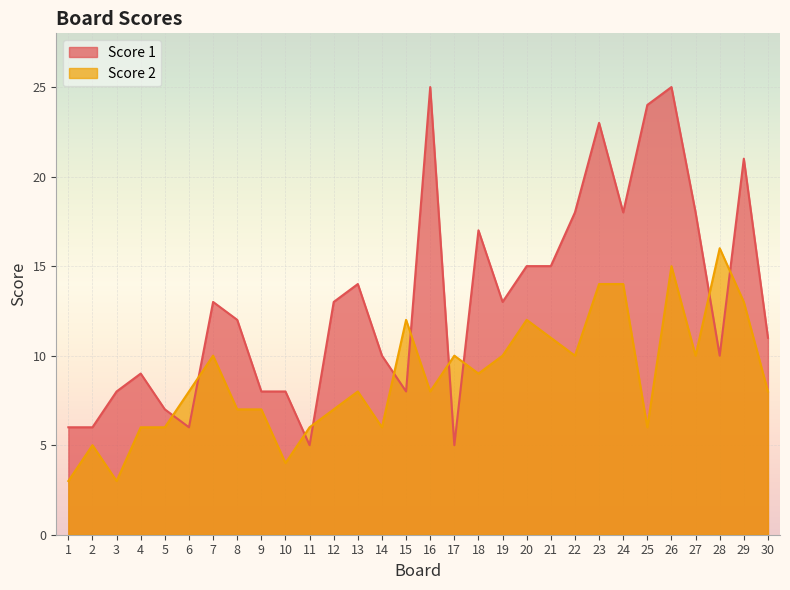

Which category has the lowest value in the Score 2 series?

1